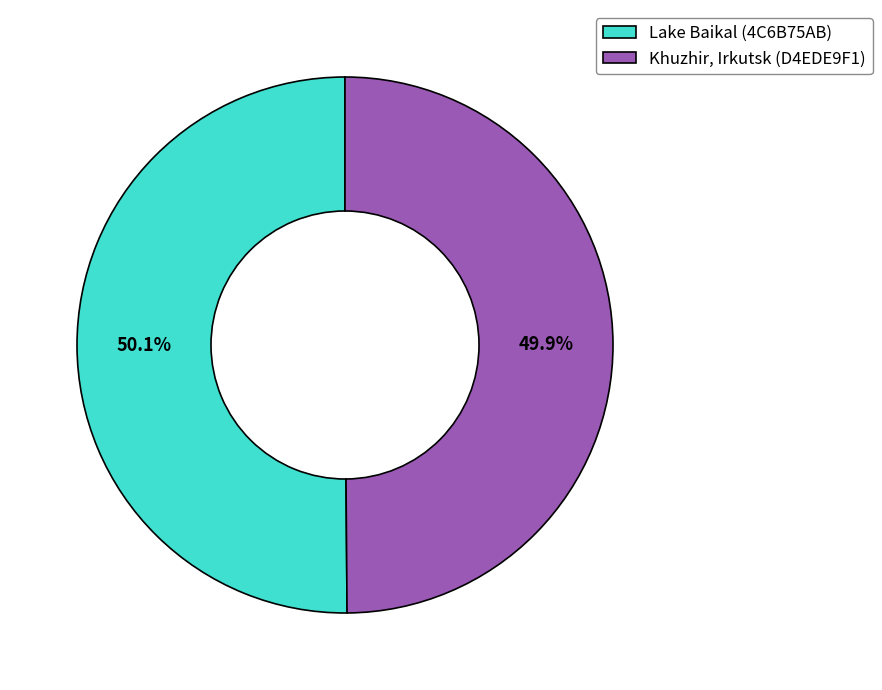

Does any single category account for the majority?

Yes